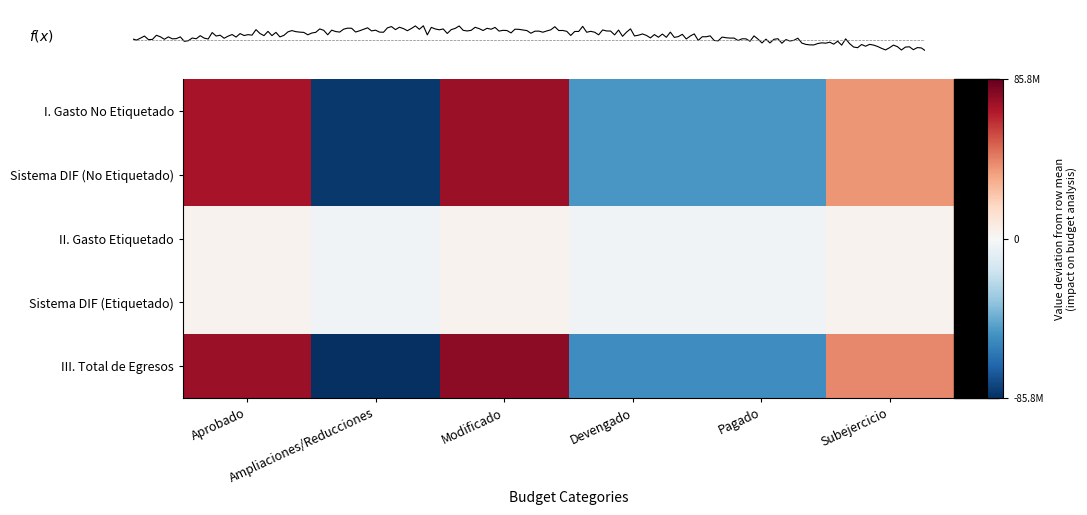

Reading left to right, transcribe all the data shown in this chart.

I. Gasto No Etiquetado: Aprobado=70720482.6	Ampliaciones/Reducciones=-82716945.0	Modificado=73966065.0	Devengado=-49972813.2	Pagado=-49973140.2	Subejercicio=37976350.8
Sistema DIF (No Etiquetado): Aprobado=70720482.6	Ampliaciones/Reducciones=-82716945.0	Modificado=73966065.0	Devengado=-49972813.2	Pagado=-49973140.2	Subejercicio=37976350.8
II. Gasto Etiquetado: Aprobado=3046828.8	Ampliaciones/Reducciones=-3057421.2	Modificado=3057578.8	Devengado=-3036393.8	Pagado=-3036393.8	Subejercicio=3025801.3
Sistema DIF (Etiquetado): Aprobado=3046828.8	Ampliaciones/Reducciones=-3057421.2	Modificado=3057578.8	Devengado=-3036393.8	Pagado=-3036393.8	Subejercicio=3025801.3
III. Total de Egresos: Aprobado=73767311.3	Ampliaciones/Reducciones=-85774366.2	Modificado=77023643.8	Devengado=-53009207.0	Pagado=-53009534.0	Subejercicio=41002152.1